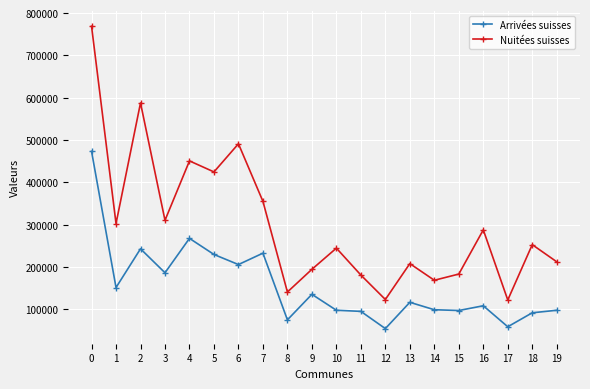

What is the maximum value shown in the chart?

769192